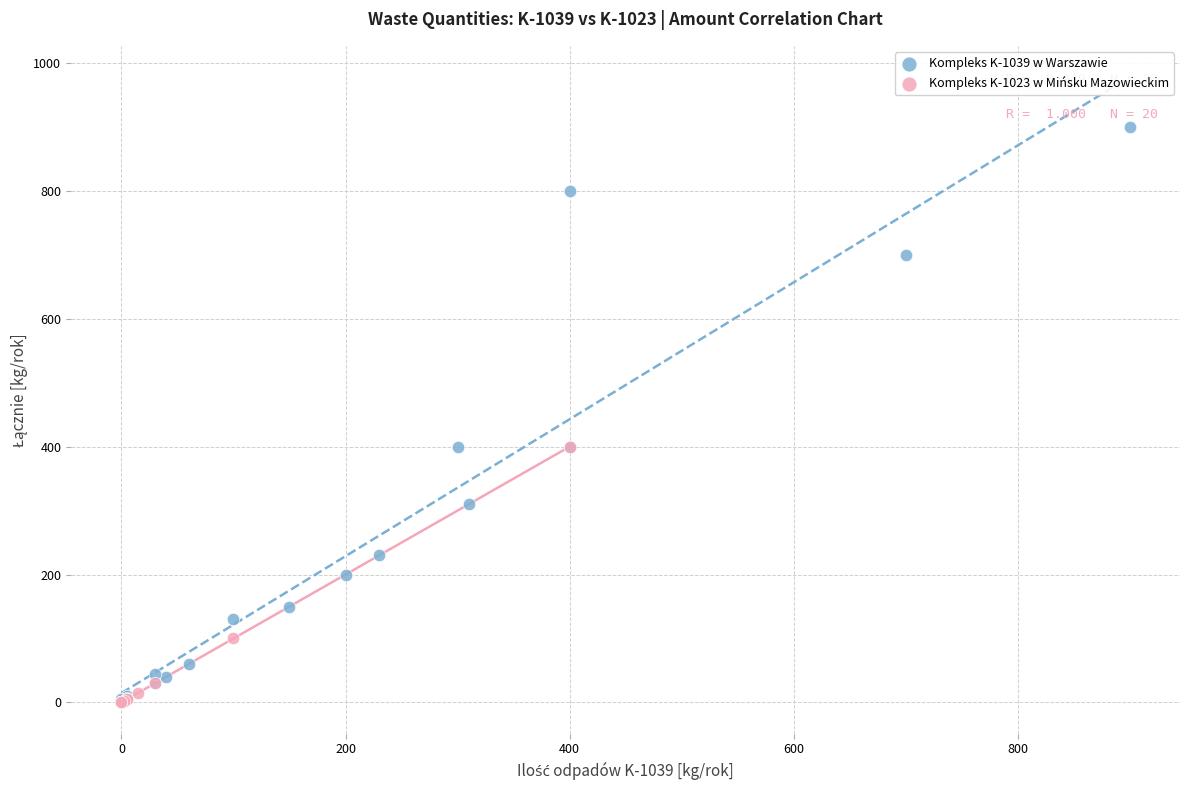

Which series has the largest Y range (max minus min)?

Kompleks K-1039 w Warszawie